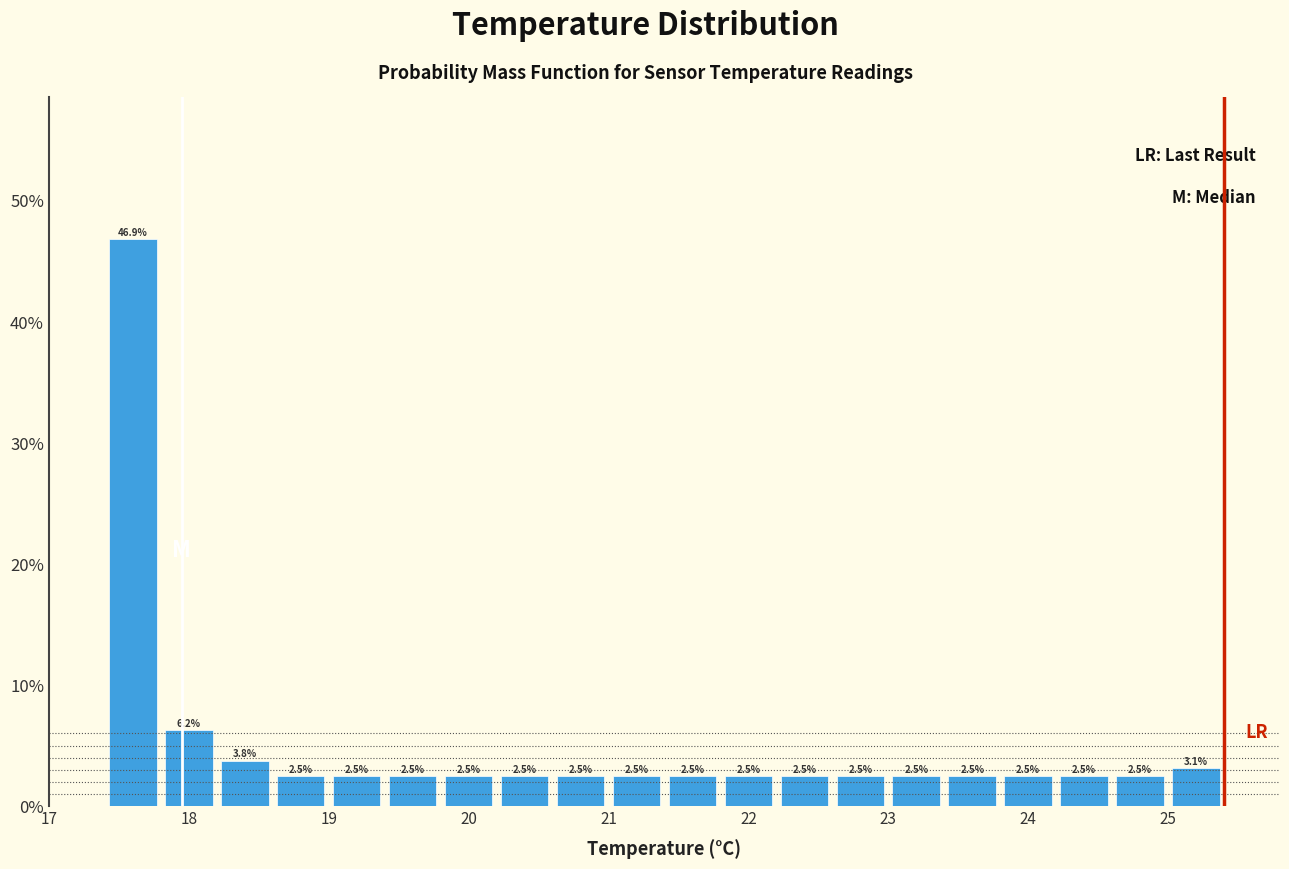

Reading left to right, list every bar in this chart as the range it spans on the x-axis followed by its height.

17.4 to 17.8: 46.9
17.8 to 18.2: 6.2
18.2 to 18.6: 3.8
18.6 to 19.0: 2.5
19.0 to 19.4: 2.5
19.4 to 19.8: 2.5
19.8 to 20.2: 2.5
20.2 to 20.6: 2.5
20.6 to 21.0: 2.5
21.0 to 21.4: 2.5
21.4 to 21.8: 2.5
21.8 to 22.2: 2.5
22.2 to 22.6: 2.5
22.6 to 23.0: 2.5
23.0 to 23.4: 2.5
23.4 to 23.8: 2.5
23.8 to 24.2: 2.5
24.2 to 24.6: 2.5
24.6 to 25.0: 2.5
25.0 to 25.4: 3.1